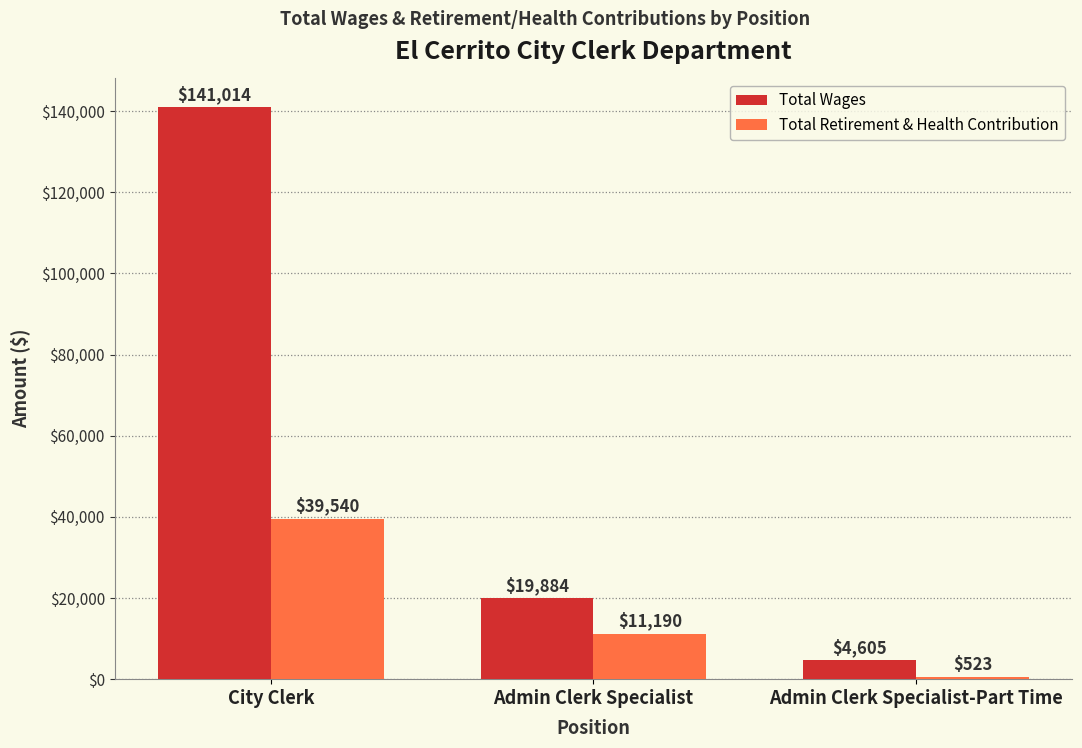

What is the label of the 2nd bar from the right?

Admin Clerk Specialist